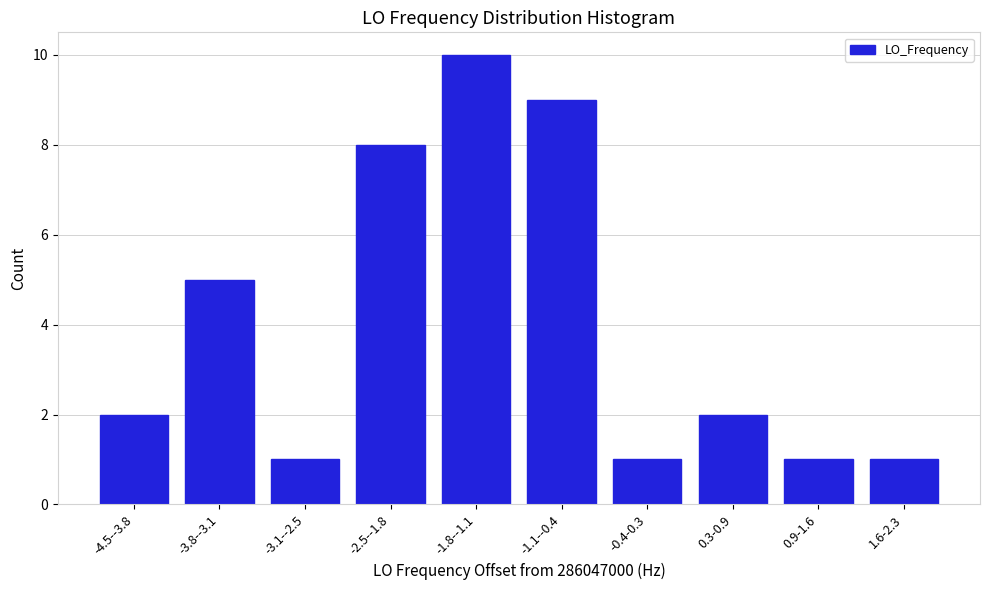

Reading left to right, list all the values displayed in this chart.

-4.5--3.8=2	-3.8--3.1=5	-3.1--2.5=1	-2.5--1.8=8	-1.8--1.1=10	-1.1--0.4=9	-0.4-0.3=1	0.3-0.9=2	0.9-1.6=1	1.6-2.3=1